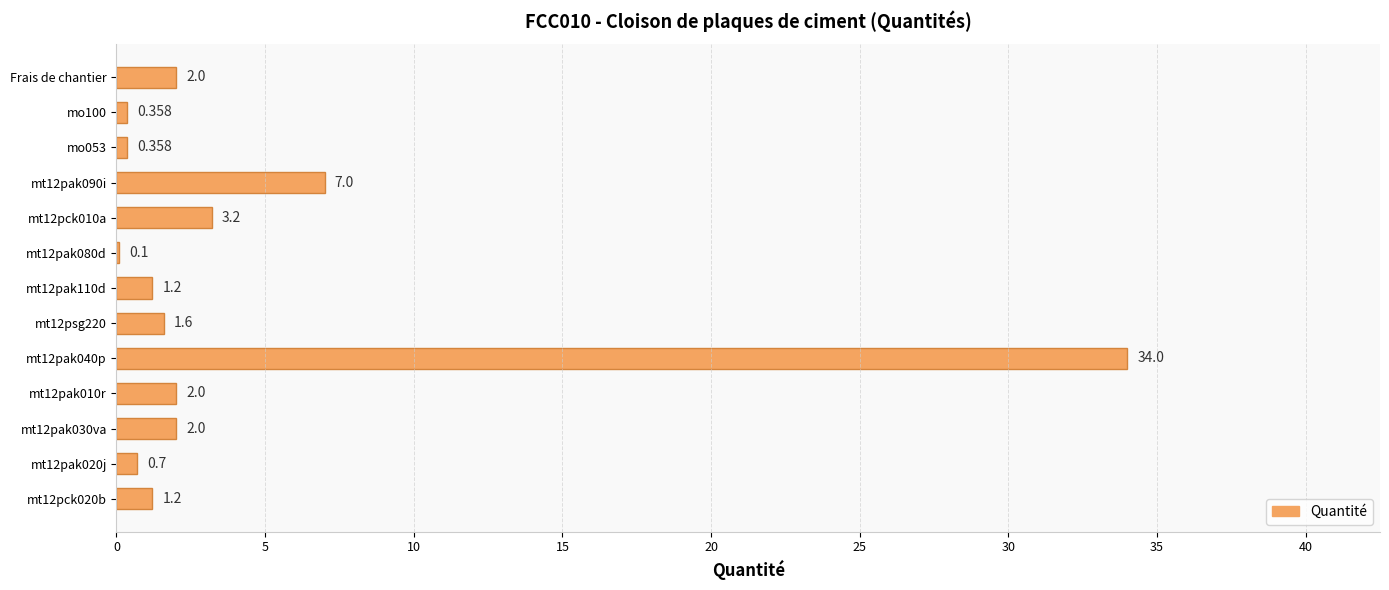

Count the number of values greater than 1.

9